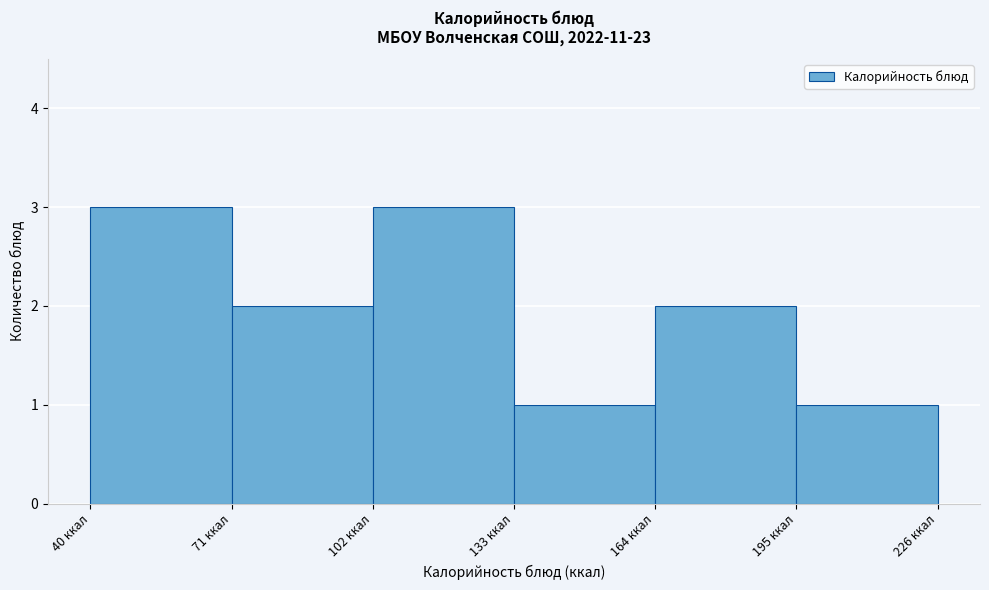

Reading left to right, transcribe this chart: for each bar, give the range it covers on the x-axis and its height. Neither the bar edges nor the heights are printed on the chart, so give them approximately, as read against the axes.

40 to 71: 3
71 to 102: 2
102 to 133: 3
133 to 164: 1
164 to 195: 2
195 to 226: 1